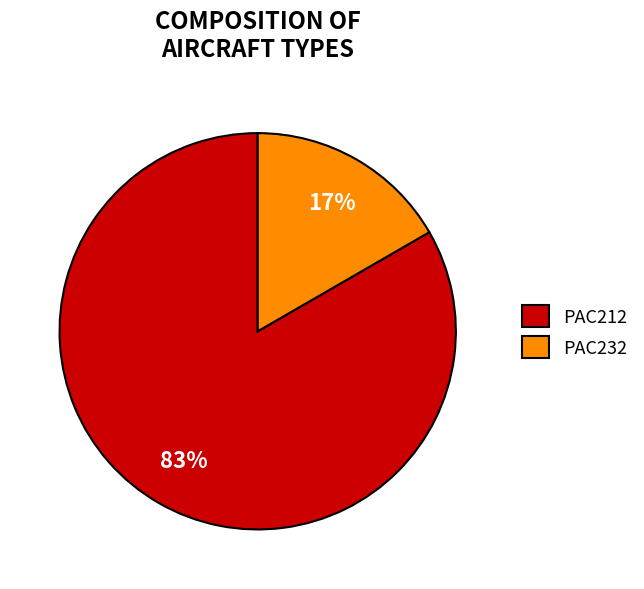

How many segments does this pie chart have?

2